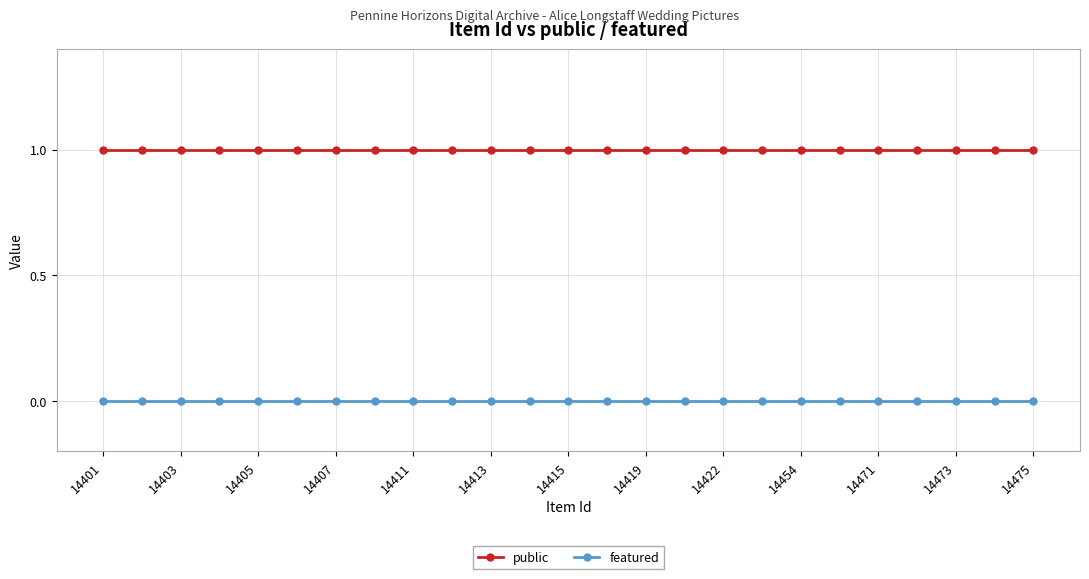

What is the value of the public point at the 23rd from the left?

1